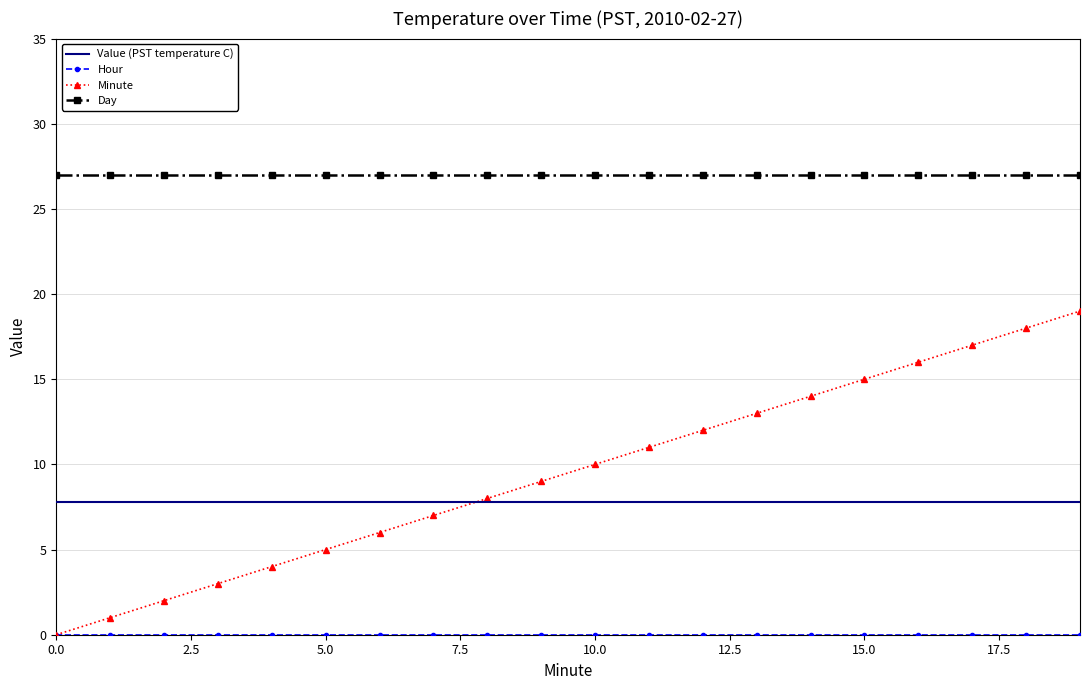

What is the sum of all Minute values?

190.0